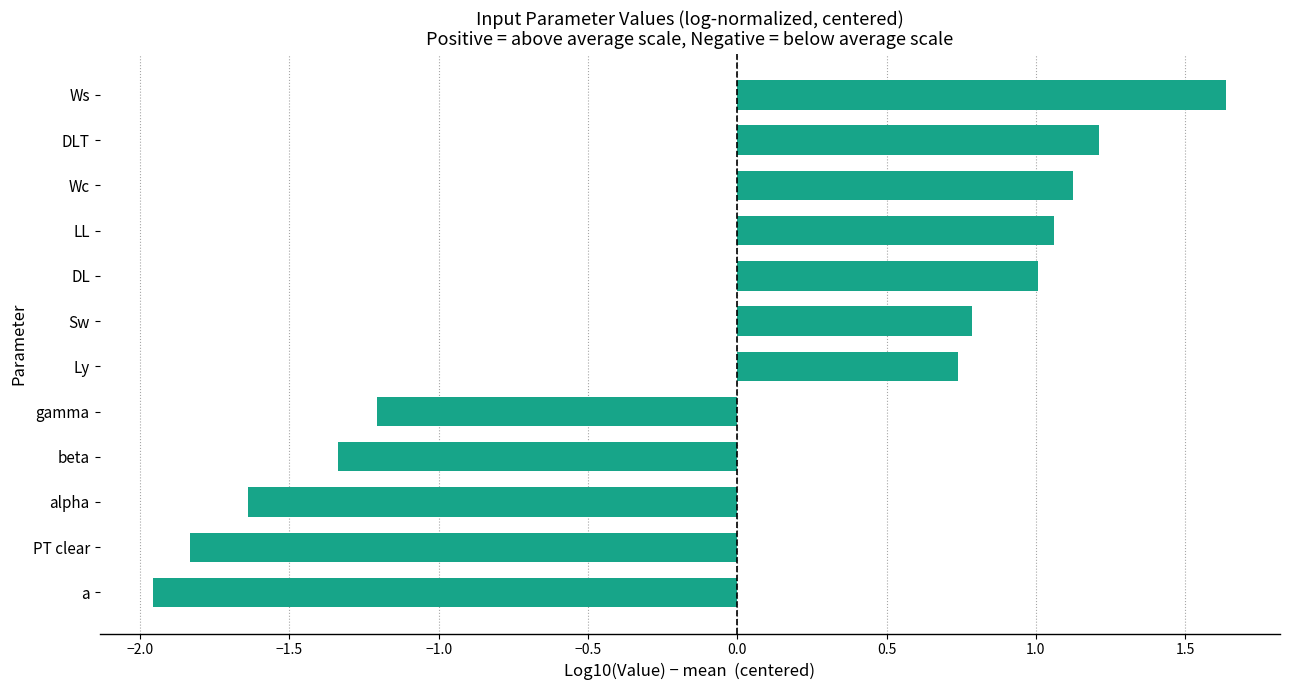

Read the value at Sw.

0.8